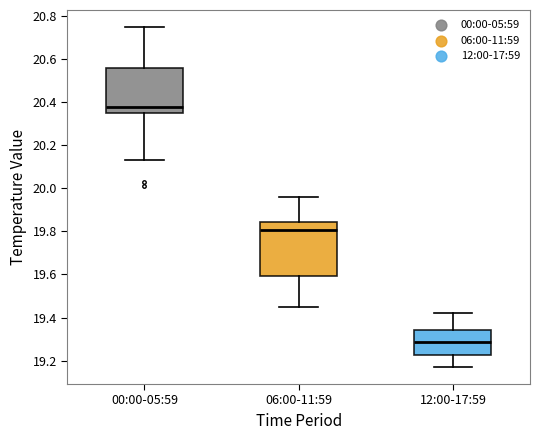

Reading left to right, read every box against the y-axis: the position of its median line, the range the box covers, and the ends of its whiskers. The values are not printed on the chart, so give them approximately, as read against the axis.

00:00-05:59: median 20.38, box 20.36 to 20.56, whiskers 20.14 to 20.76
06:00-11:59: median 19.80, box 19.60 to 19.84, whiskers 19.46 to 19.96
12:00-17:59: median 19.28, box 19.22 to 19.34, whiskers 19.18 to 19.42